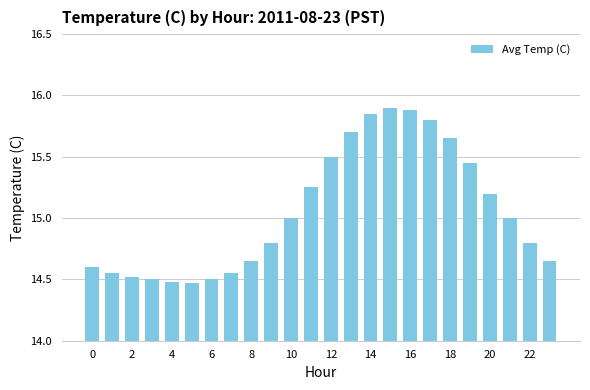

What is the value of the 22nd bar from the left?

15.0